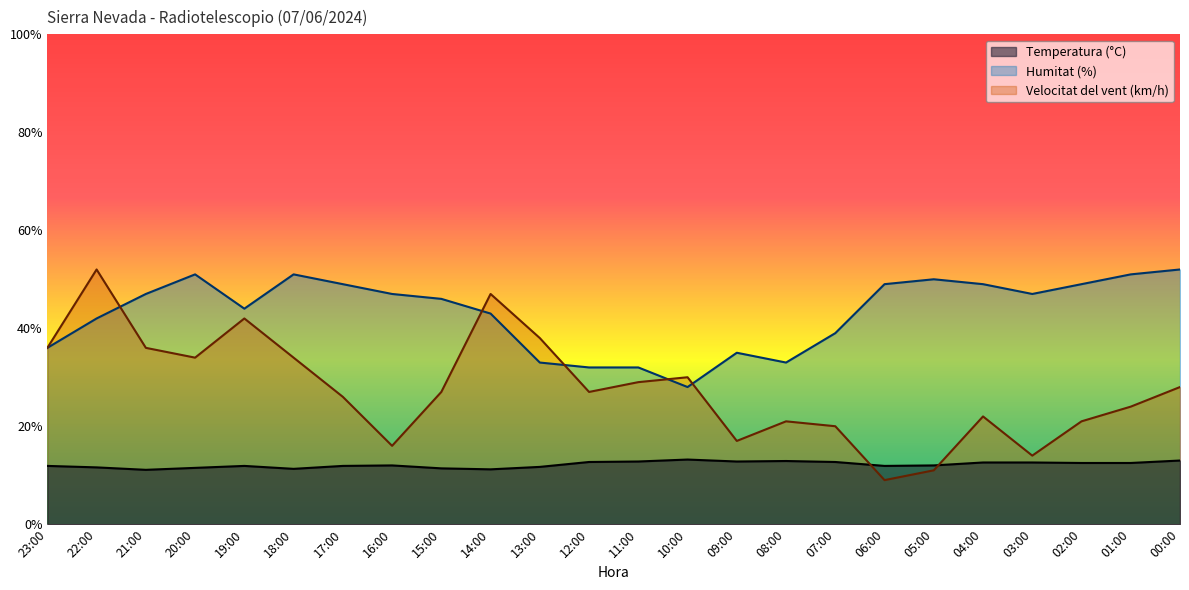

Which category has the lowest value across all series?

06:00